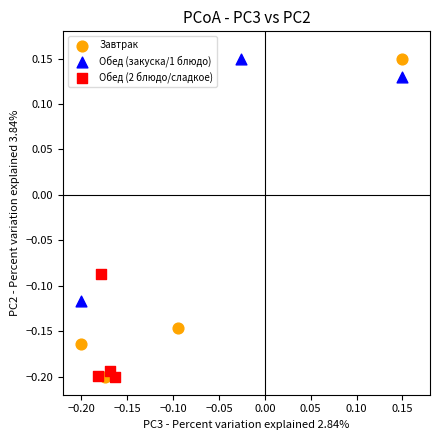

Which series has the largest Y range (max minus min)?

Завтрак